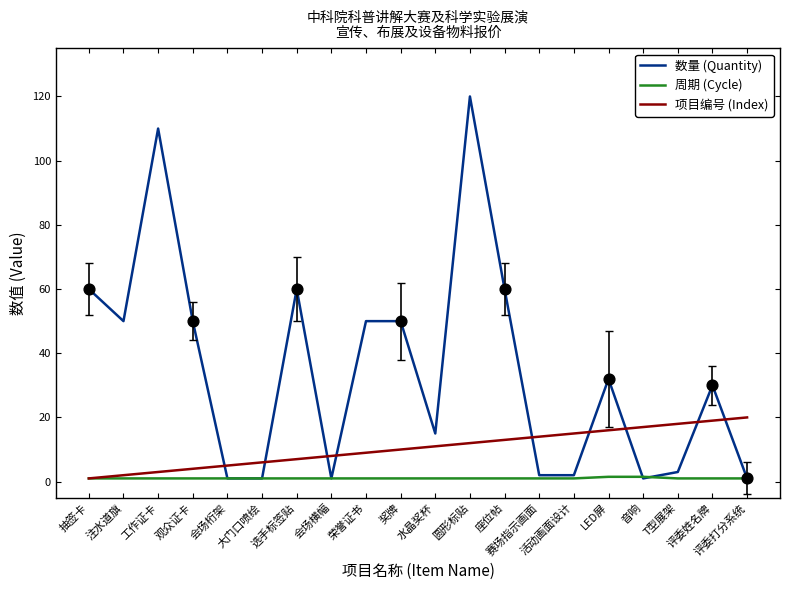

What is the total value across all series at T型展架?

22.0